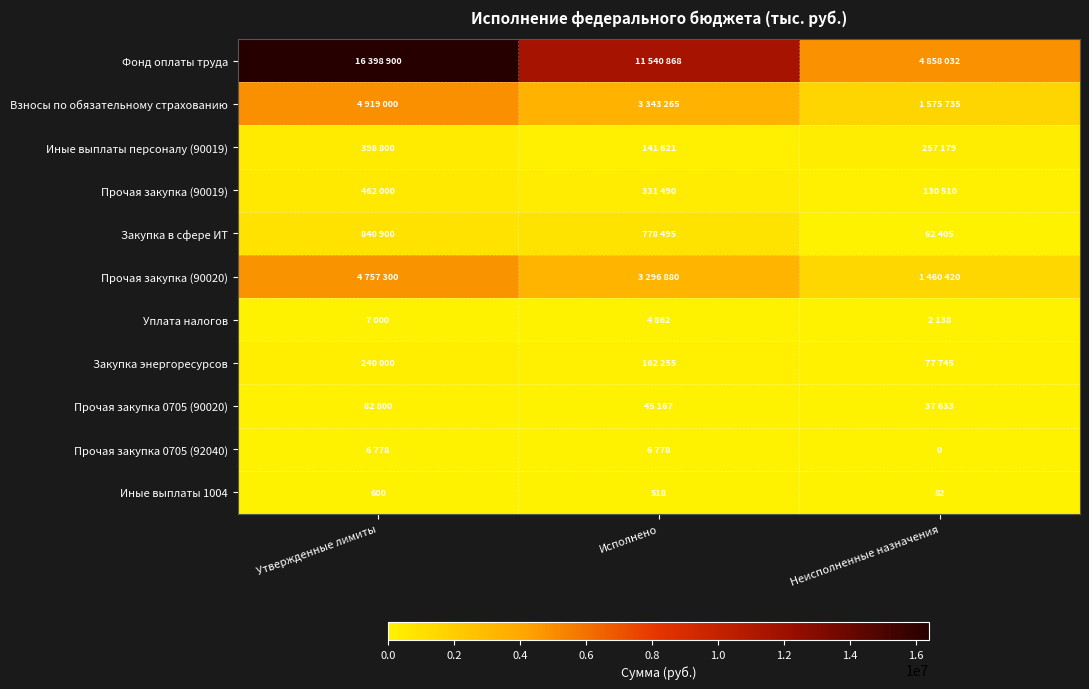

At which label does Иные выплаты 1004 reach its peak?

Утвержденные лимиты